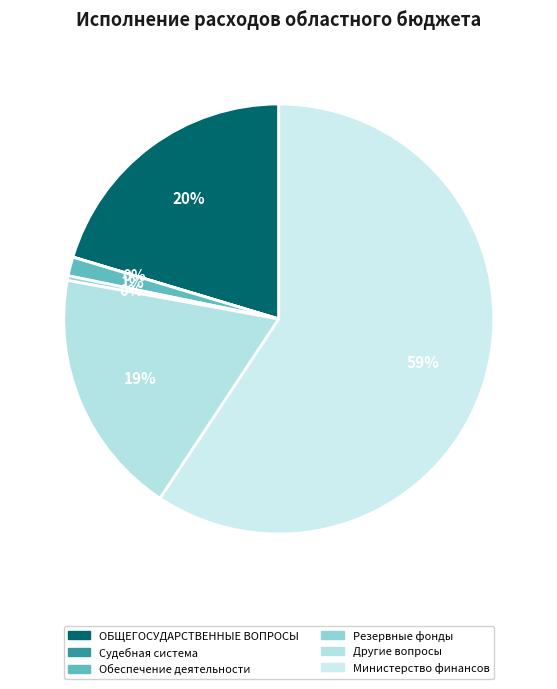

Combined, what portion of the pie is Судебная система and Обеспечение деятельности?

1.4%